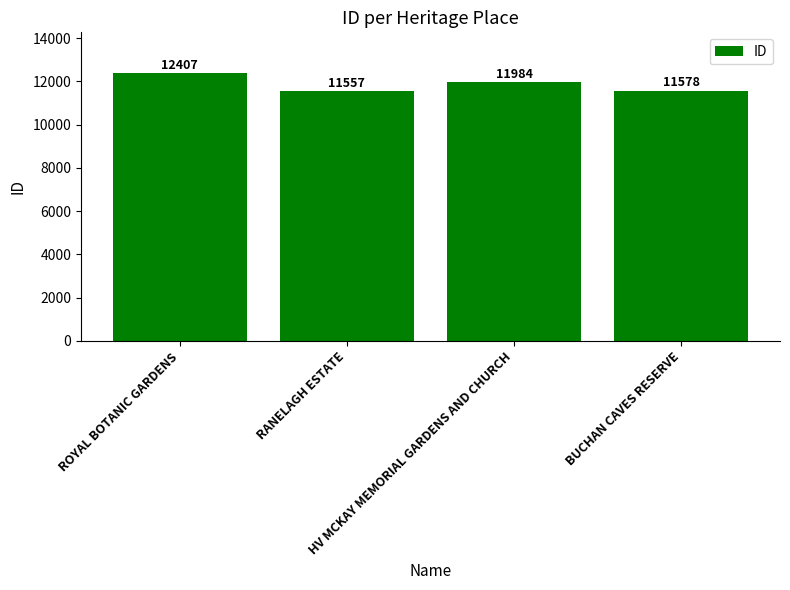

What is the label of the 1st bar from the left?

ROYAL BOTANIC GARDENS